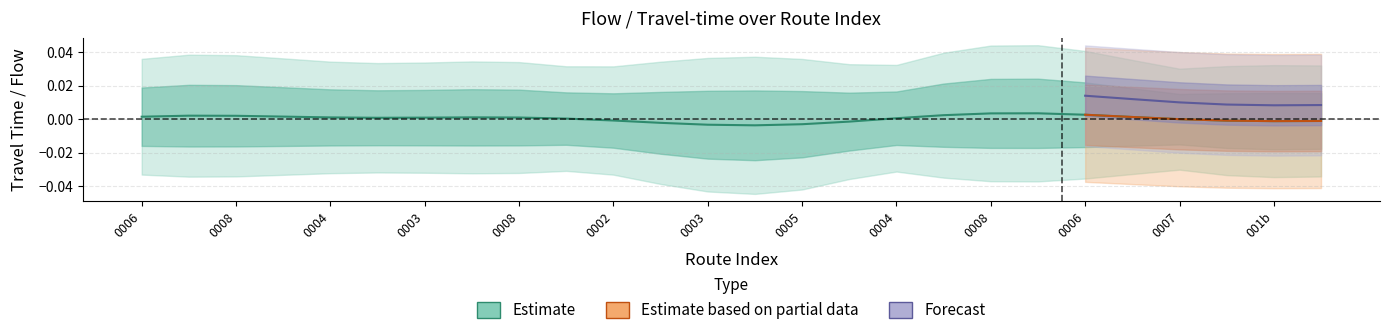

How many data points does each series have?

26